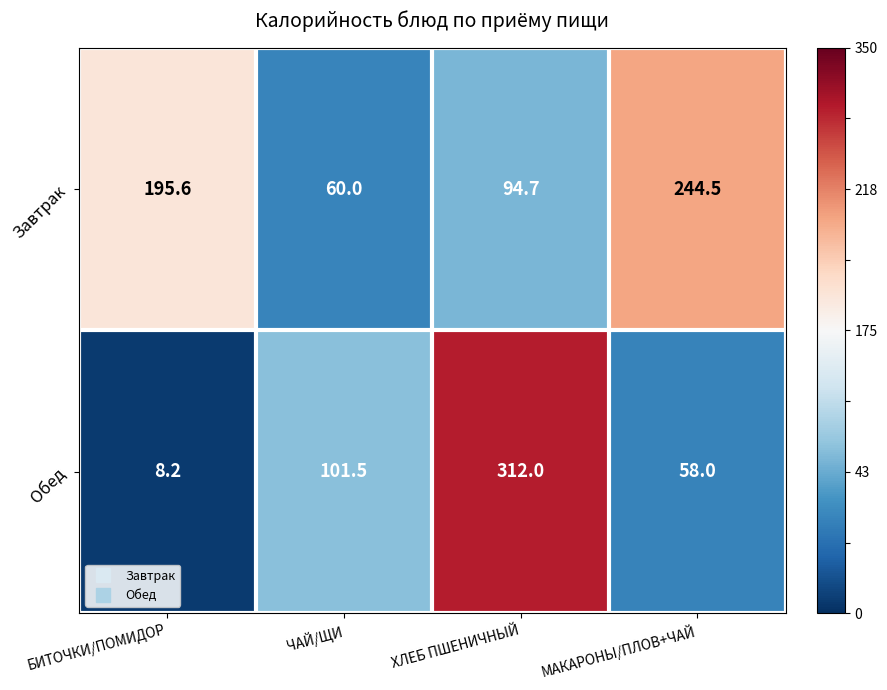

Where is Завтрак nearest to the value 152?

БИТОЧКИ/ПОМИДОР